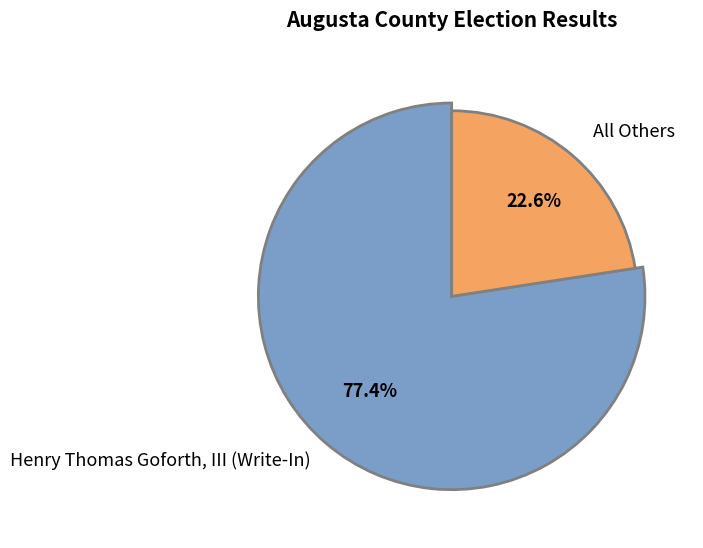

How many segments does this pie chart have?

2